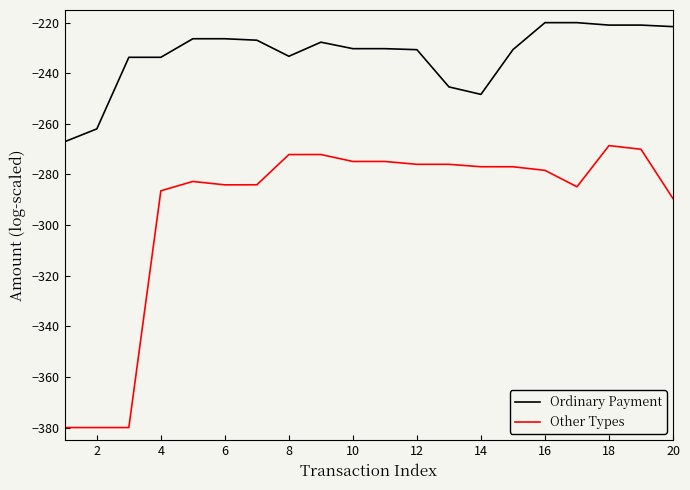

Rank the series by their average value, from highest to lowest.

Ordinary Payment, Other Types